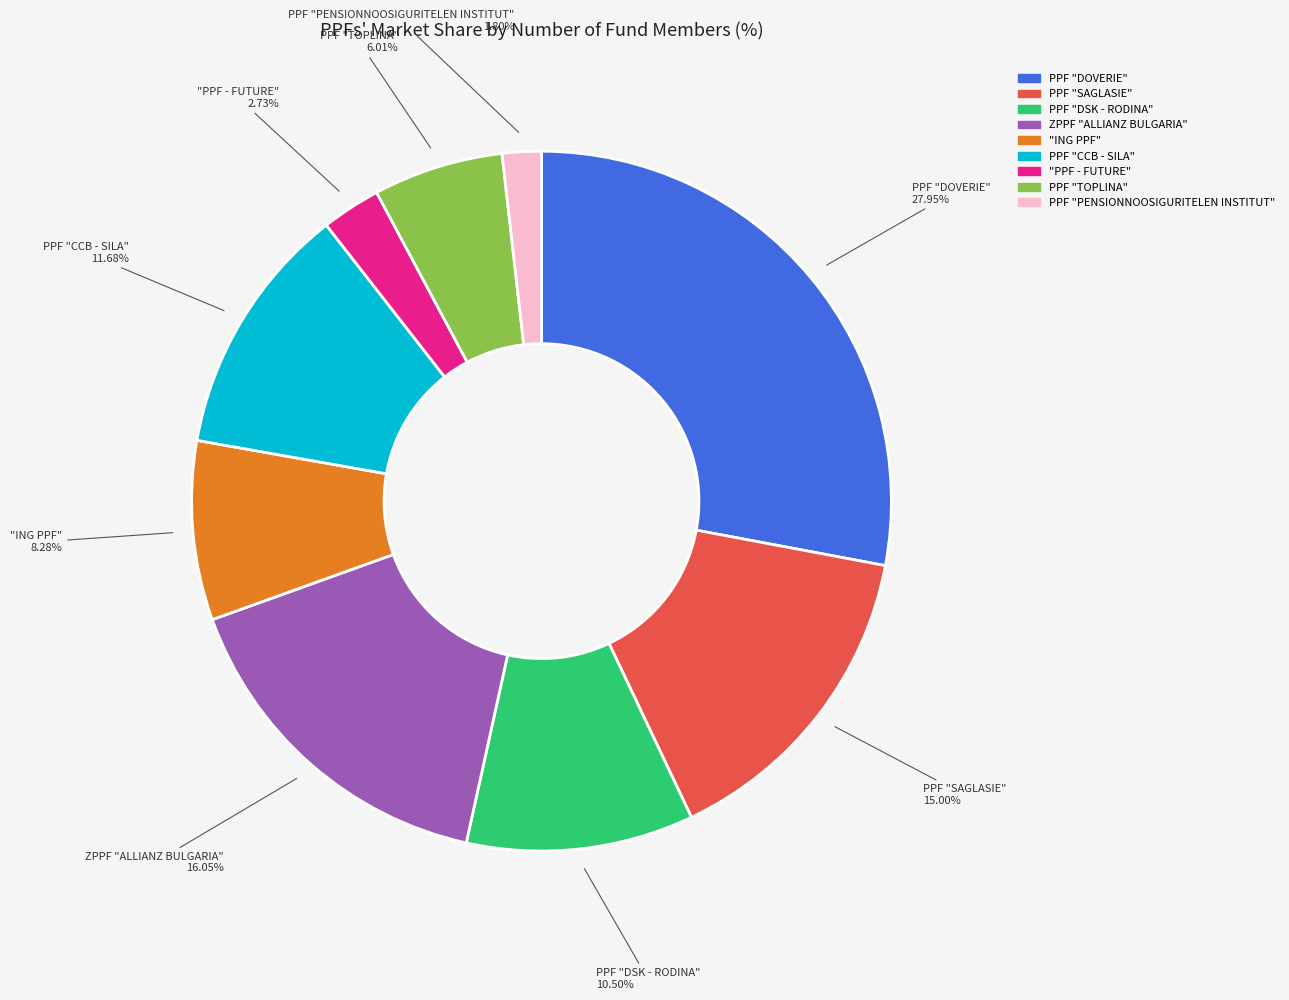

Which has a higher value, PPF "CCB - SILA" or PPF "DOVERIE"?

PPF "DOVERIE"